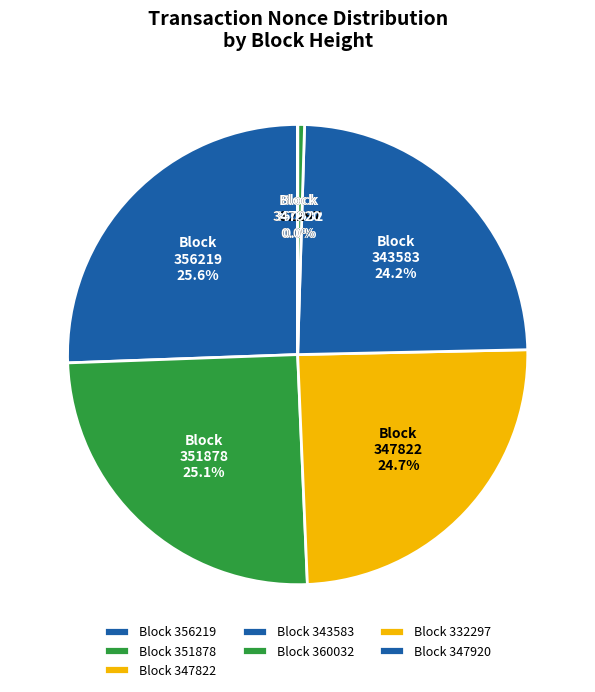

To the nearest percent, what portion does 356219 represent?

26%